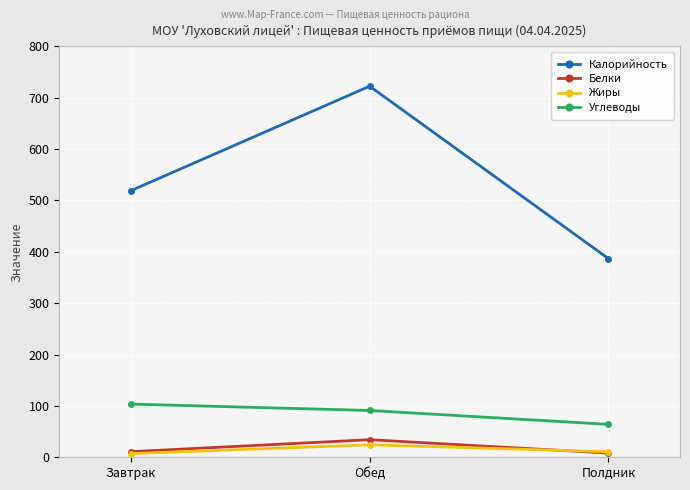

The value of Белки at Завтрак is 10.9. True or false?

True